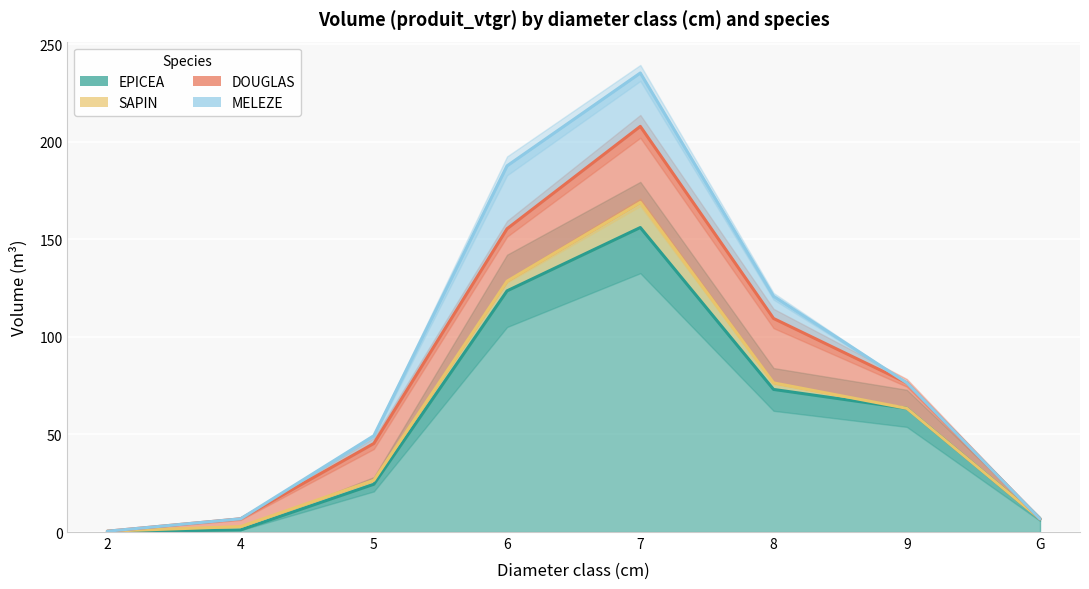

Between 2 and 4, which series saw the biggest shift?

DOUGLAS